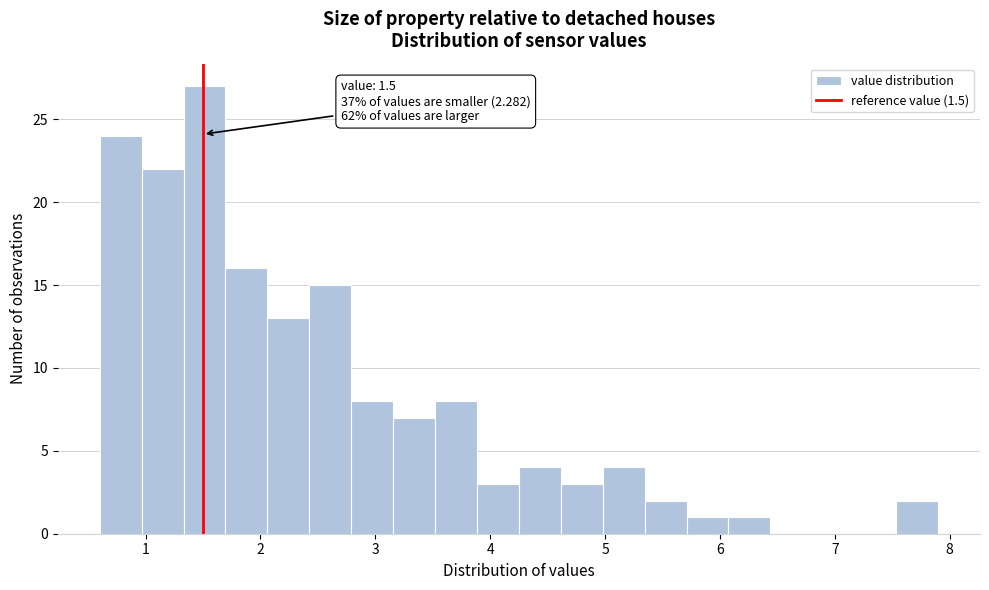

Read against the x-axis, roughly where is the centre of the tallest bar?

1.5